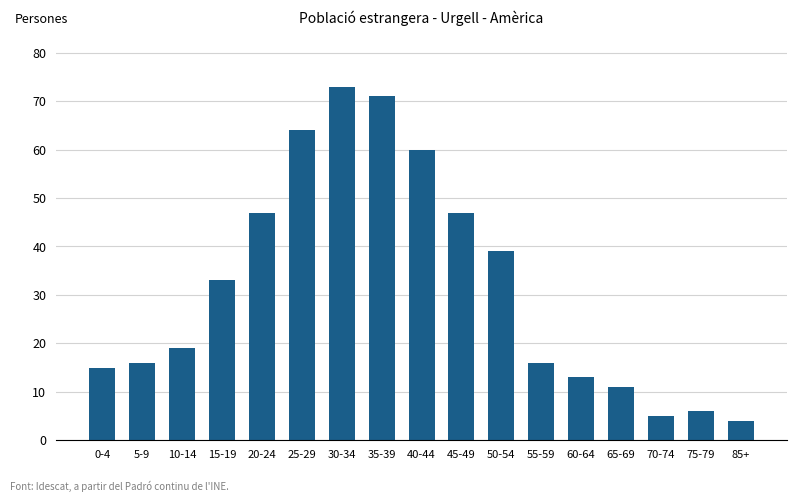

Reading left to right, what are all the values shown in this chart?

15	16	19	33	47	64	73	71	60	47	39	16	13	11	5	6	4